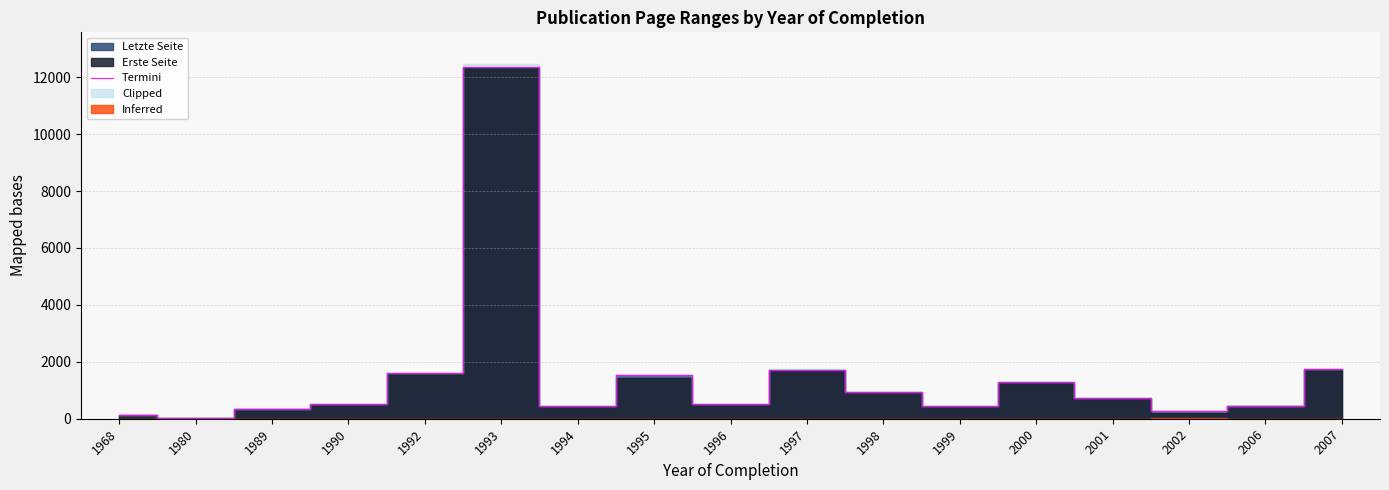

What is the sum of the values at 1997 and 1999?

2160